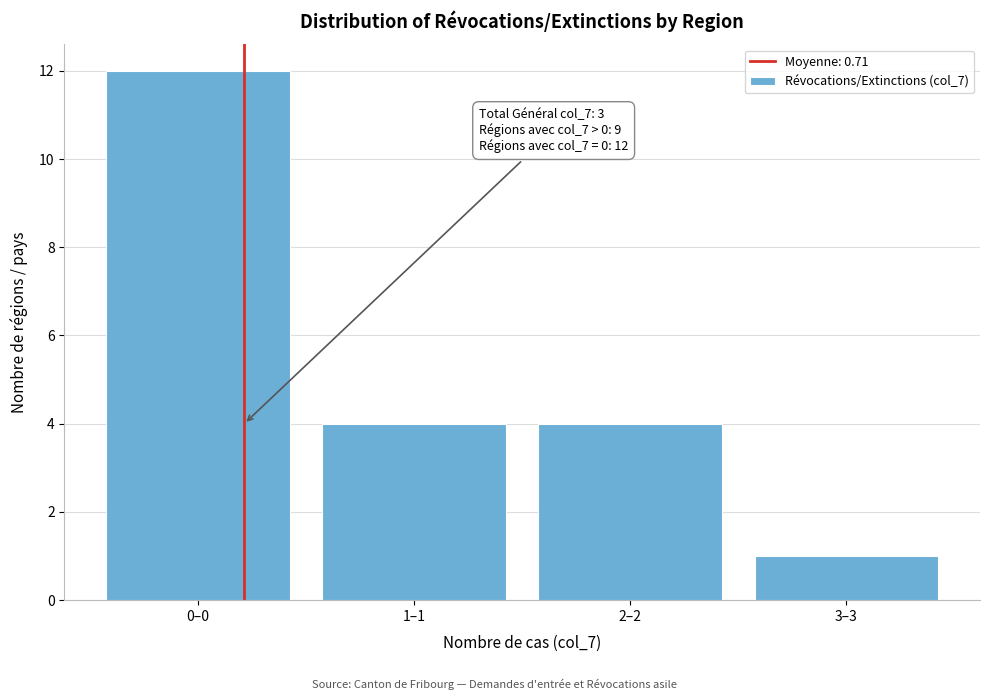

Reading left to right, what are all the values shown in this chart?

0–0=12	1–1=4	2–2=4	3–3=1